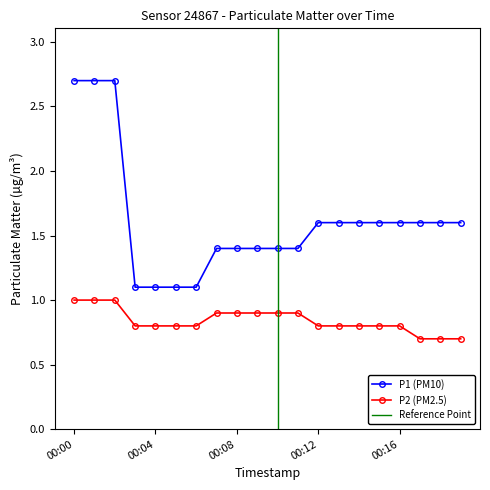

How many data points does each series have?

20